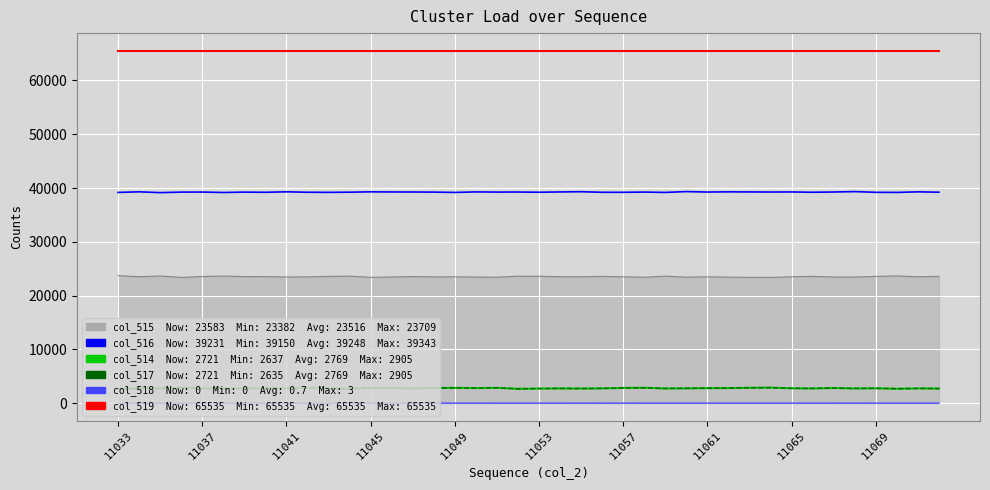

True or false: col_519 has a value of 65535 at 11069.

True